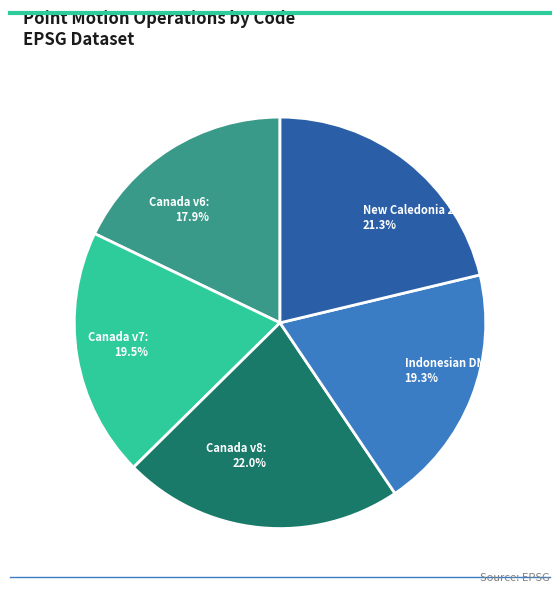

Which has a higher value, Canada v7 or Canada v6?

Canada v7